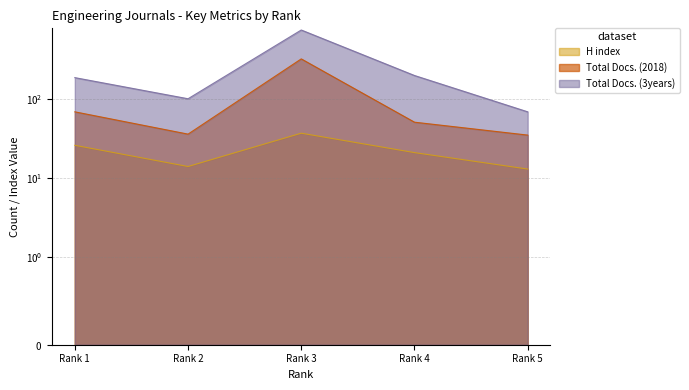

What is the sum of the H index values at Rank 3 and Rank 1?

63